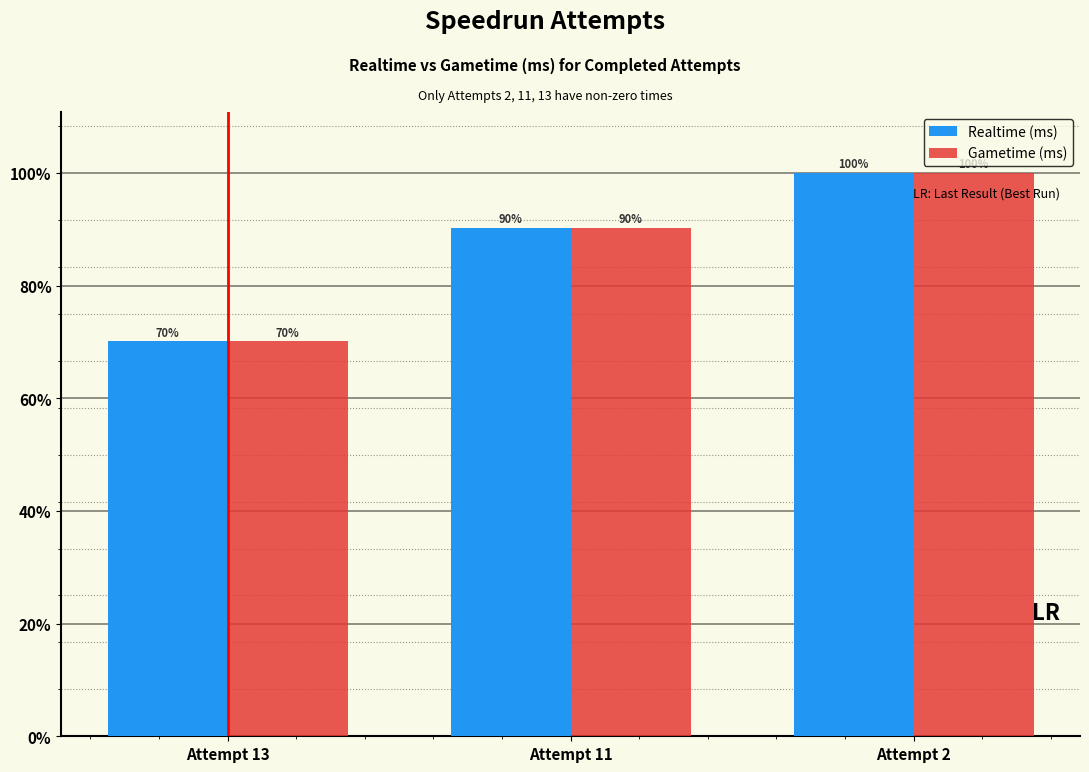

What are all the series names shown in the legend?

Realtime (ms), Gametime (ms)